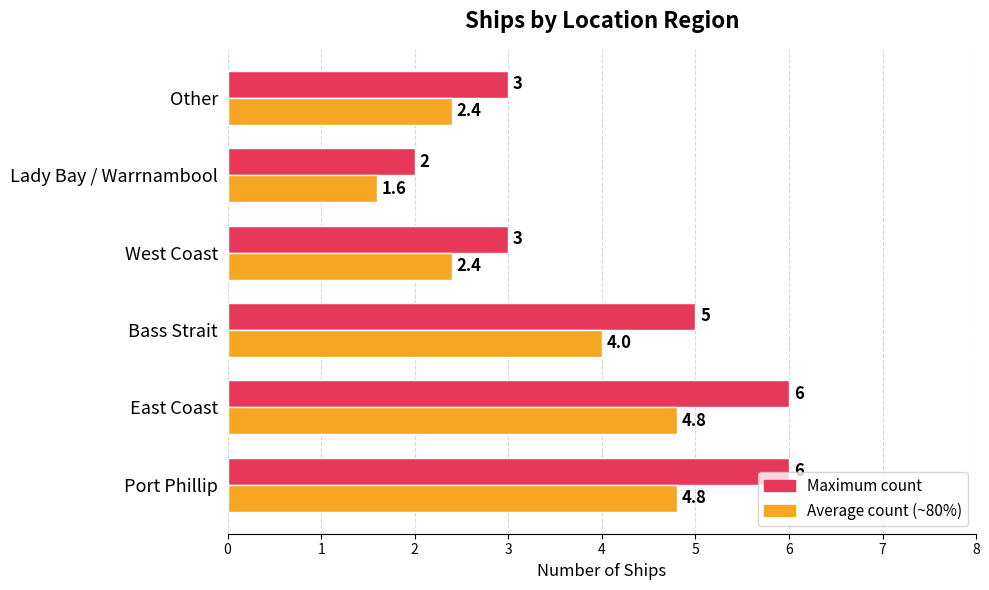

What is the total value across all series at Bass Strait?

9.0